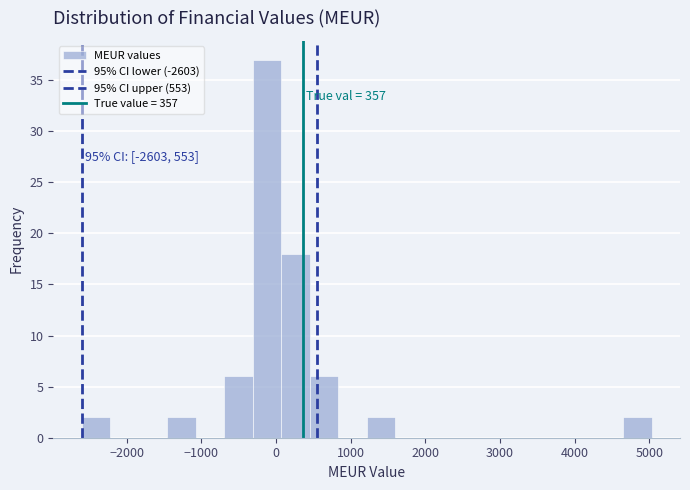

Around what value on the x-axis is the tallest bar? Give the approximate position of its centre, as read against the axis.

-100